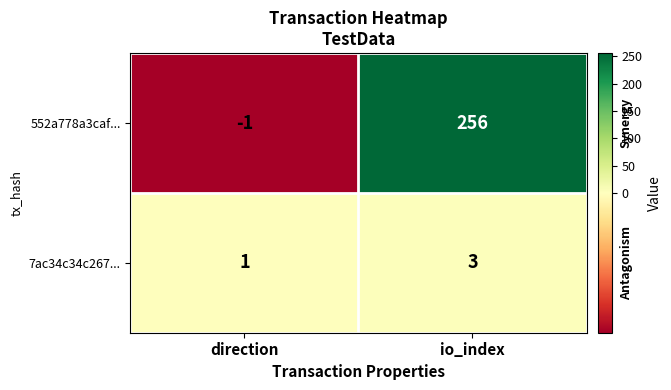

What is the spread (max minus min) of values at direction?

2